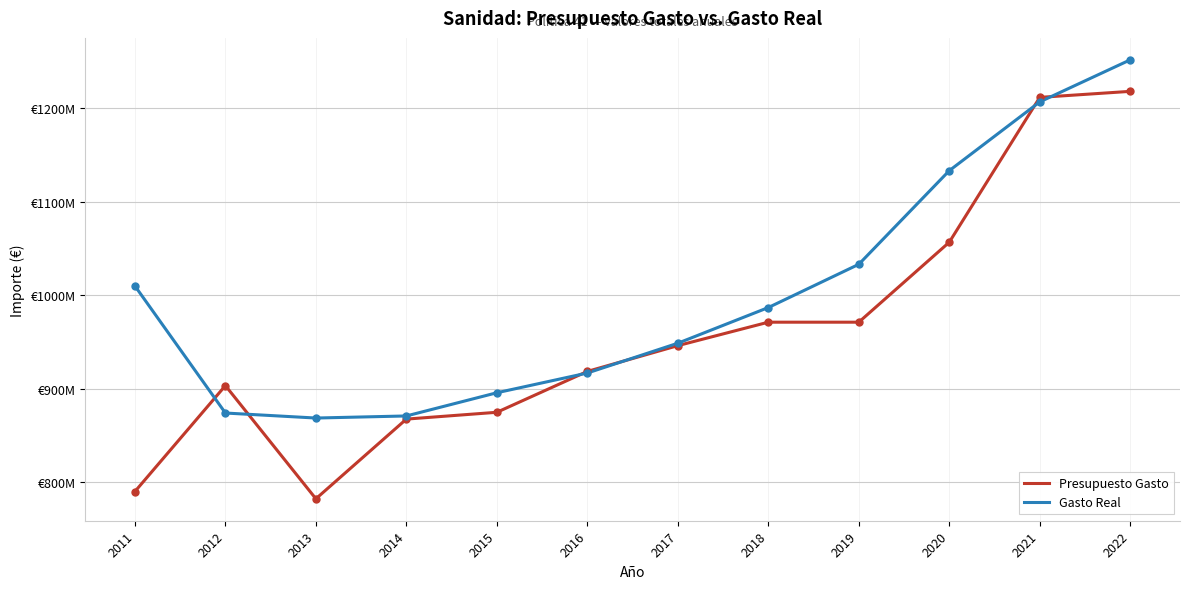

List the series in order of their peak value, lowest first.

Presupuesto Gasto, Gasto Real